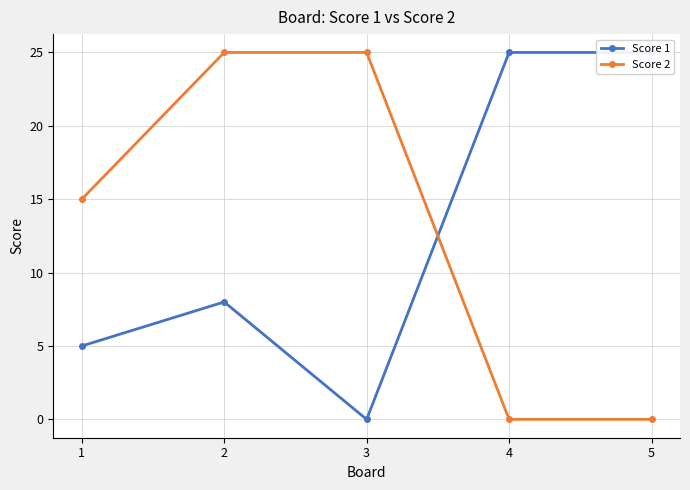

After their last crossing, which series has the higher values: Score 1 or Score 2?

Score 1